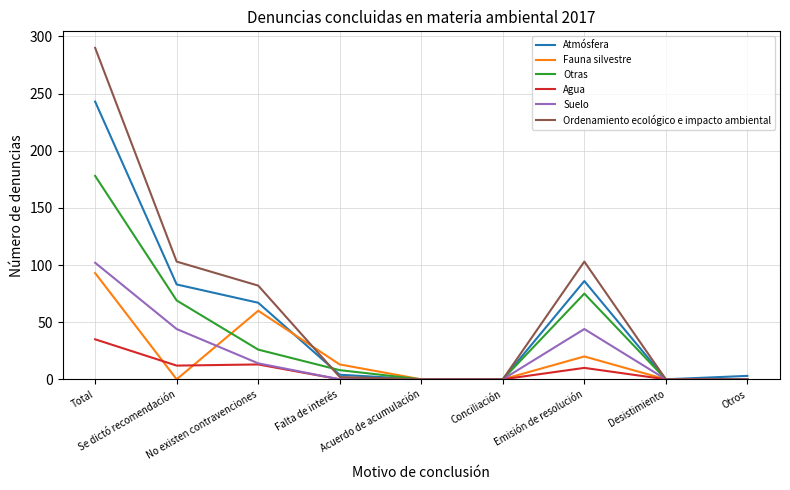

After their last crossing, which series has the higher values: Atmósfera or Ordenamiento ecológico e impacto ambiental?

Atmósfera